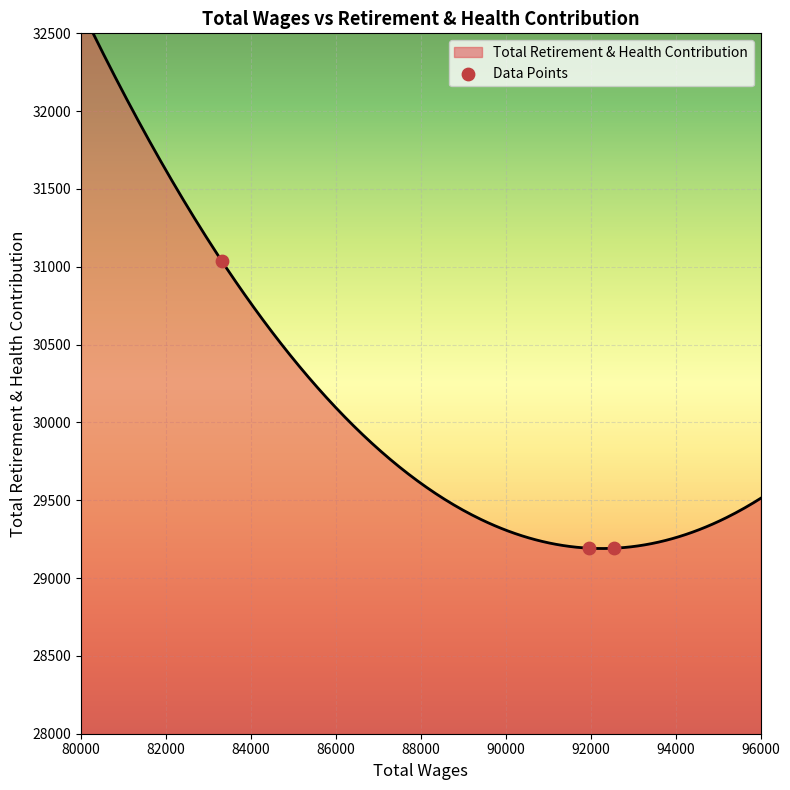

What is the ratio of the value at 84000 to the value at 80000?

0.9